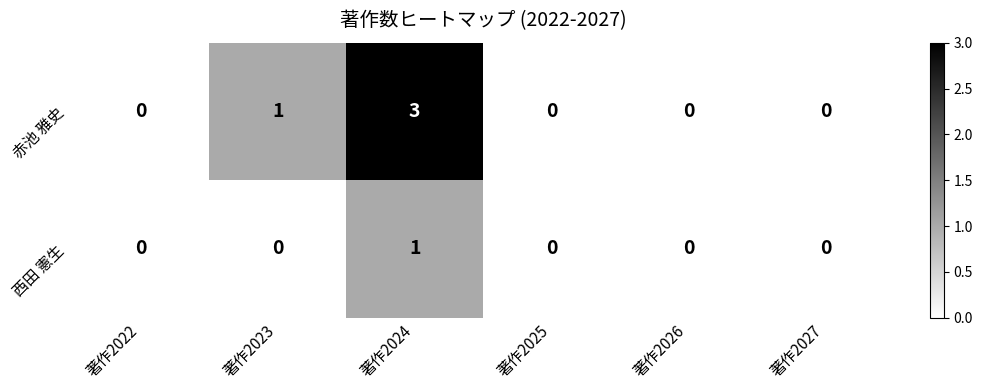

Reading left to right, transcribe all the data shown in this chart.

赤池 雅史: 0	1	3	0	0	0
西田 憲生: 0	0	1	0	0	0